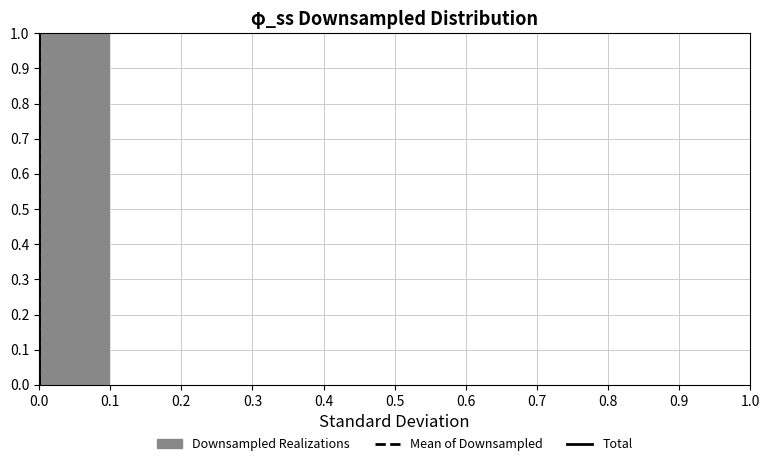

Over which range of the x-axis is the bar tallest?

0.0 to 0.1